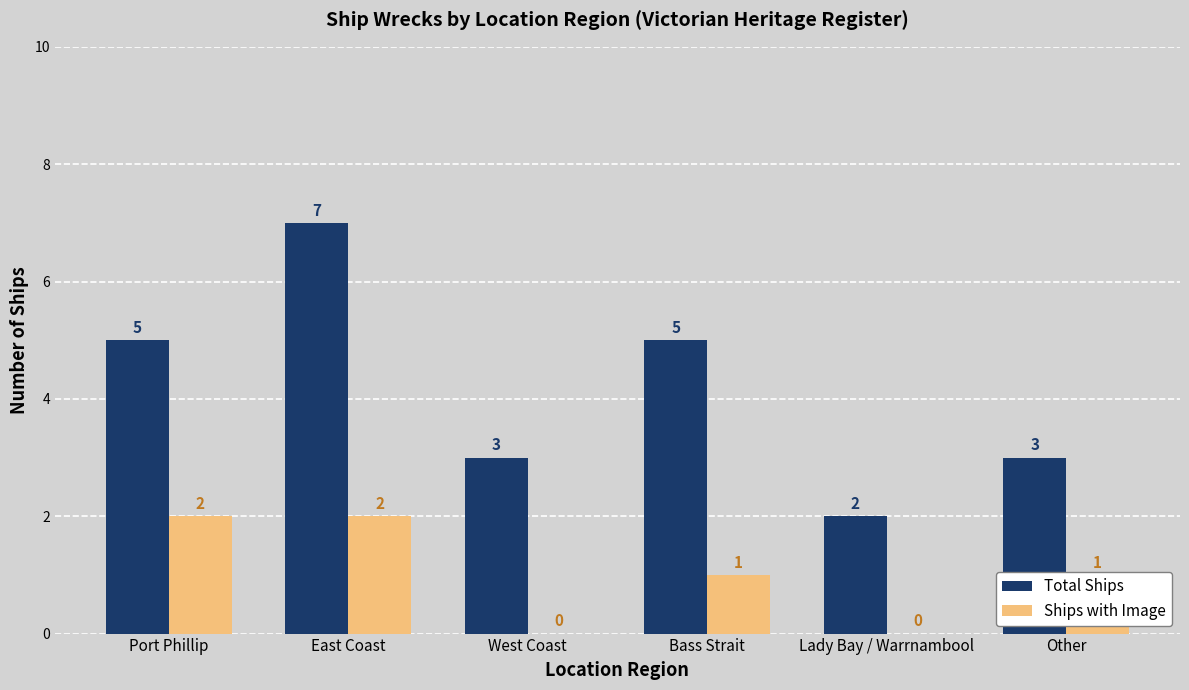

Count the Total Ships values in the range 3 to 5.

4